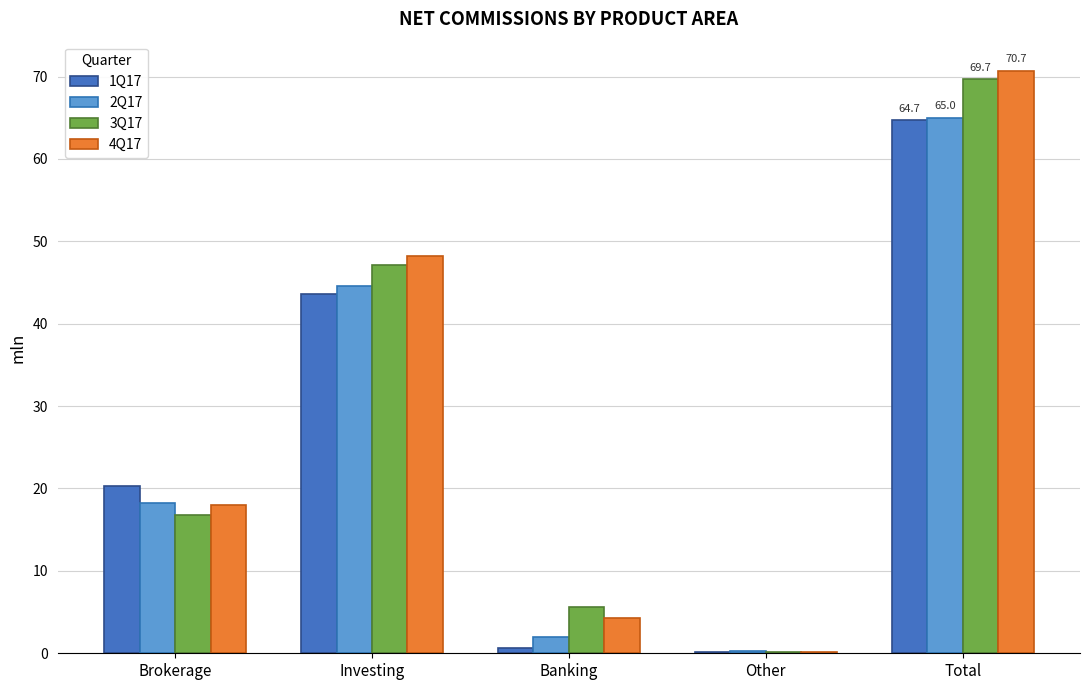

How many data points in 1Q17 are above 20?

3